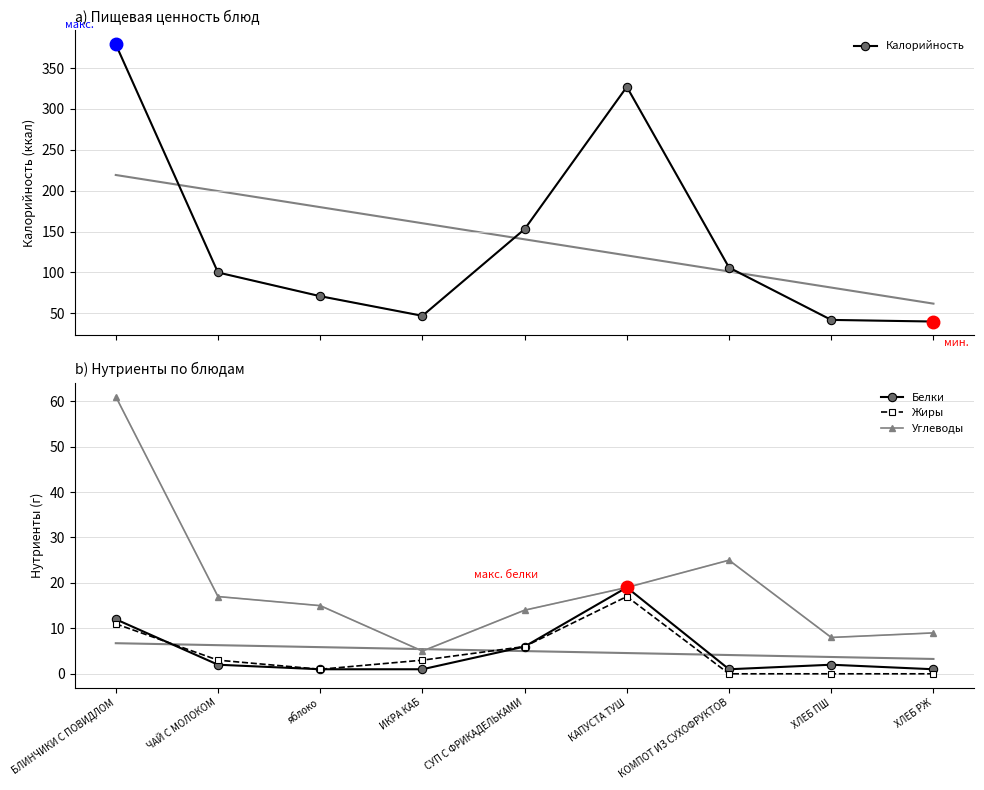

What is the difference between the maximum and second lowest values in the Белки series?

18